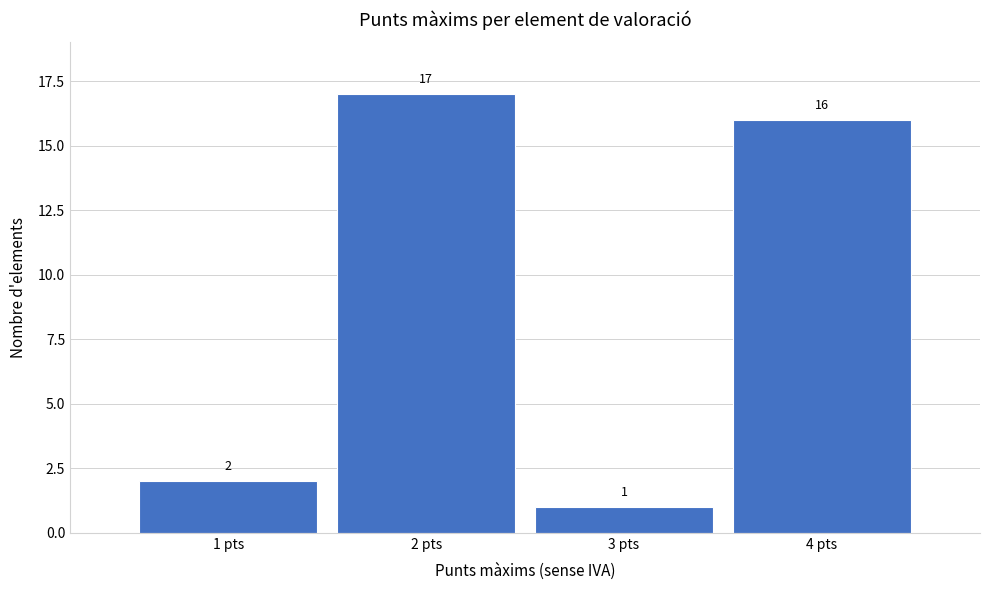

Which range on the x-axis has the tallest bar?

1.5 to 2.5